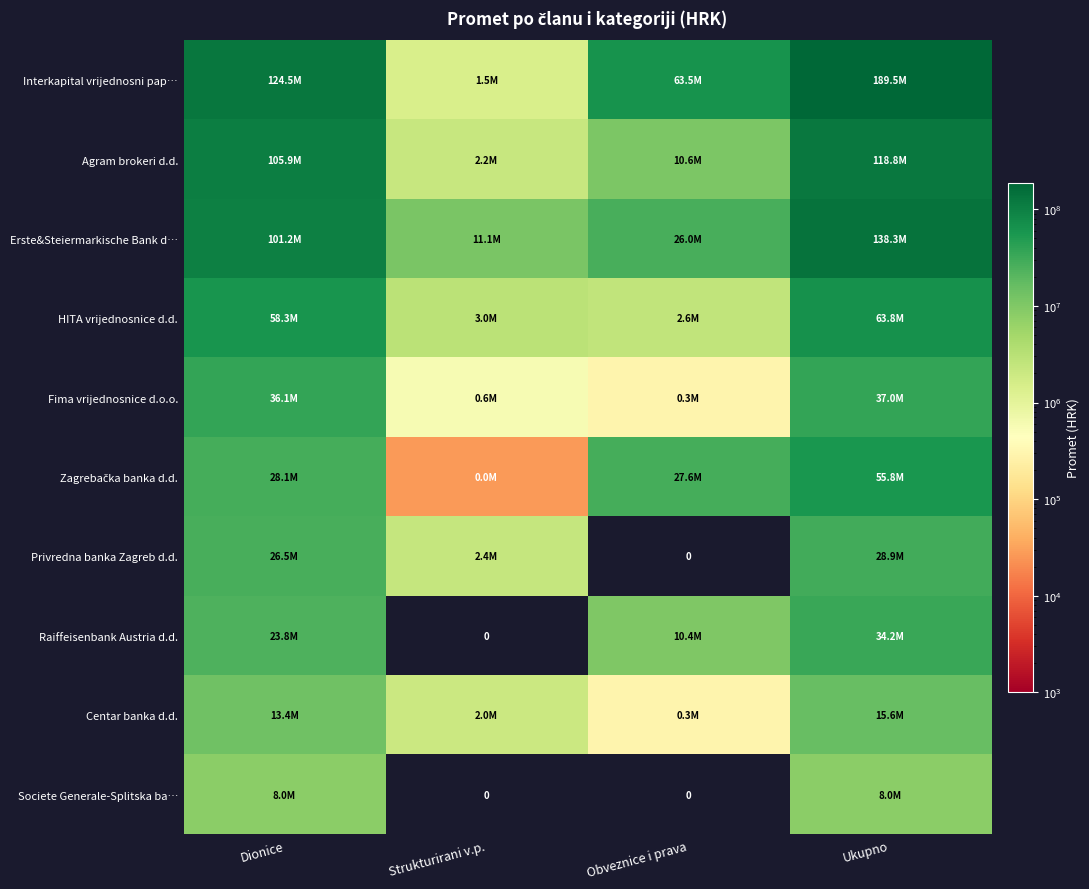

How many distinct data groups are displayed?

10